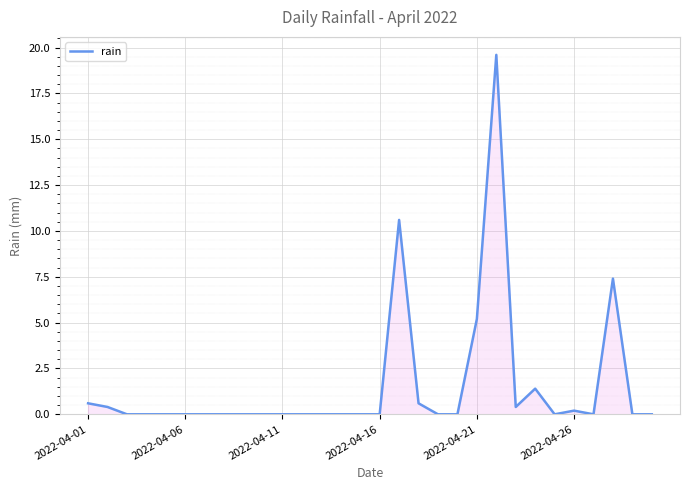

What is the sum of all values?

46.4